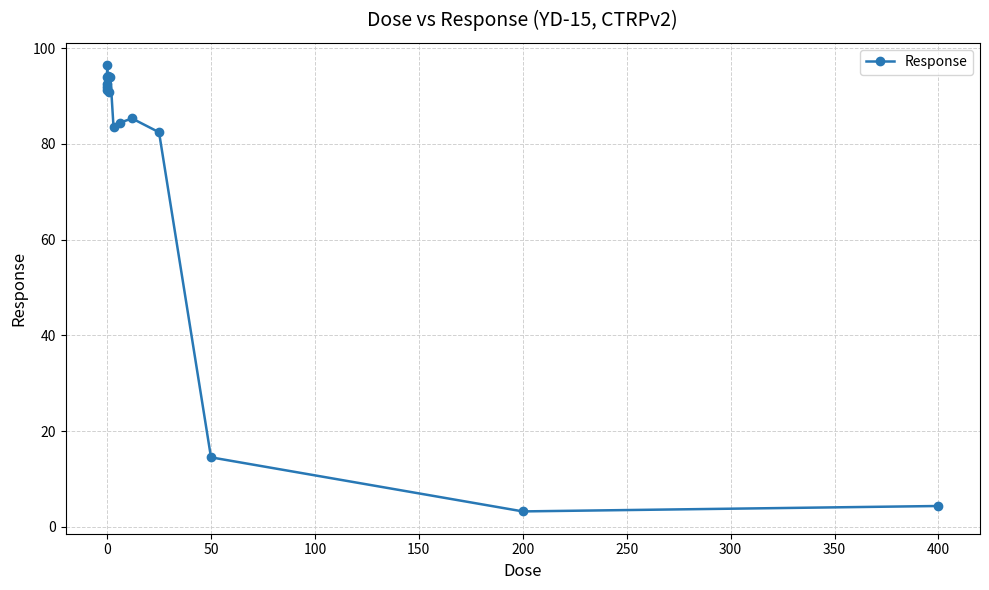

True or false: there are more than 2 points higher than both neighbors.

True